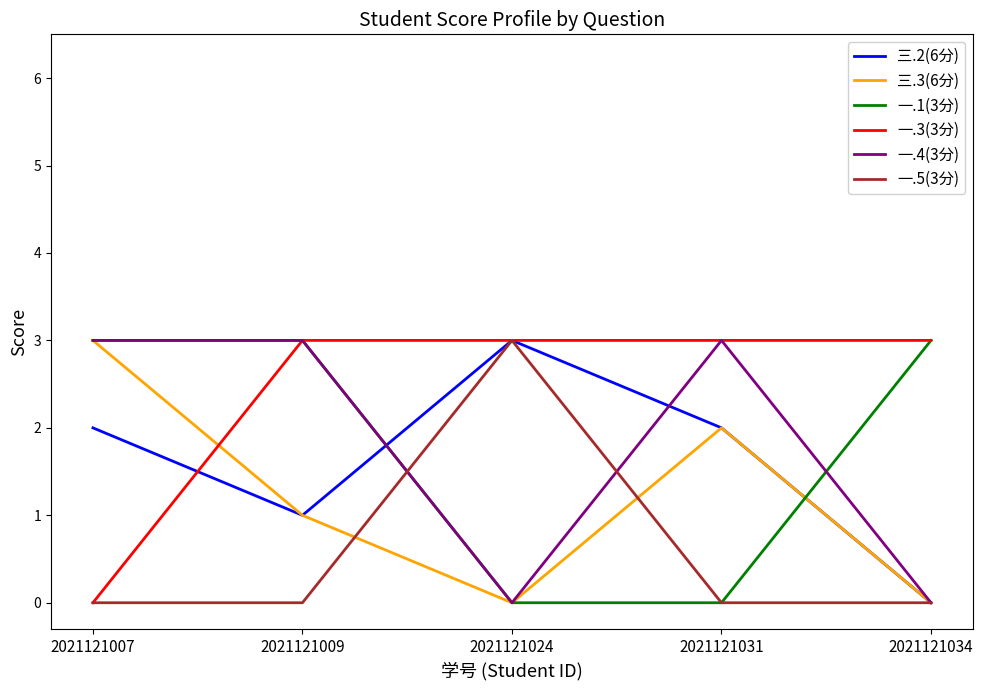

Does the chart display data point markers on the line(s)?

No